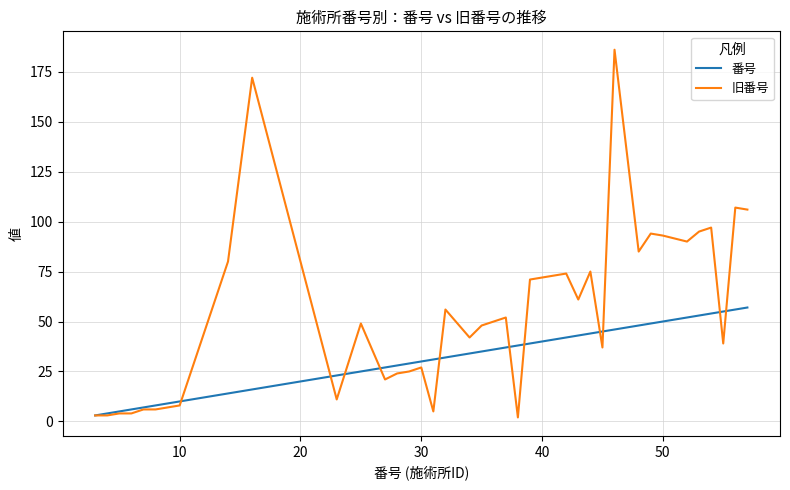

What is the highest value of the 番号 series?

57